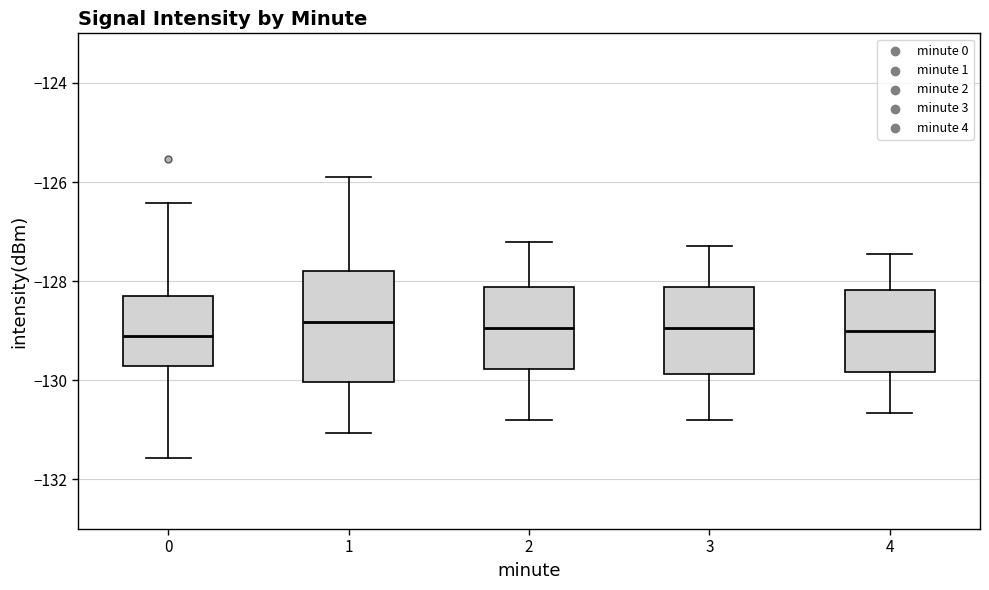

Where is the upper edge of the box at x = 4 on the y-axis? The values are not printed on the chart, so give them approximately, as read against the axis.

-128.2